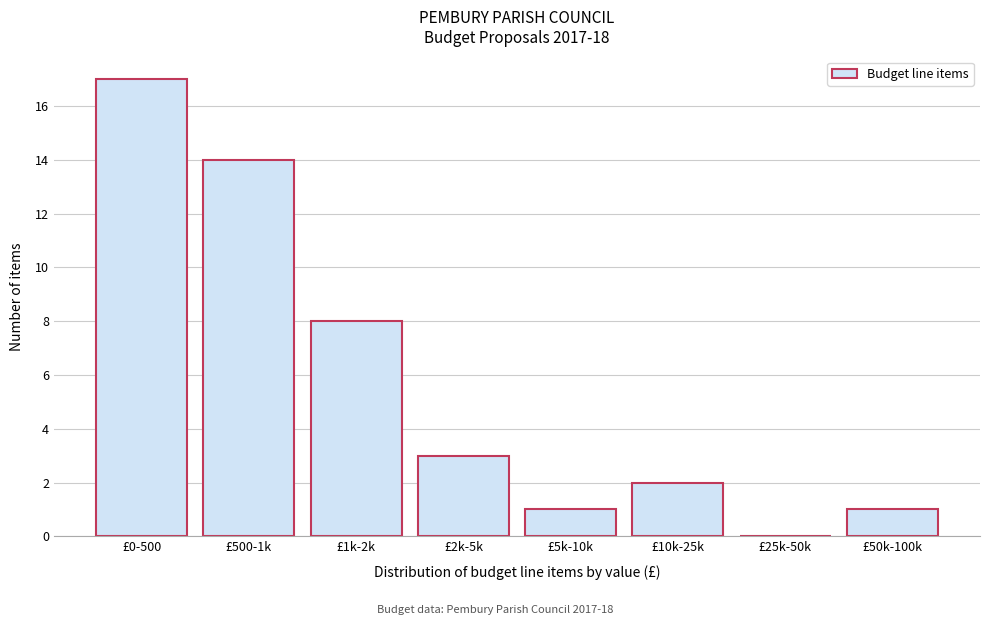

Reading left to right, extract all data points from this chart.

£0-500=17	£500-1k=14	£1k-2k=8	£2k-5k=3	£5k-10k=1	£10k-25k=2	£25k-50k=0	£50k-100k=1